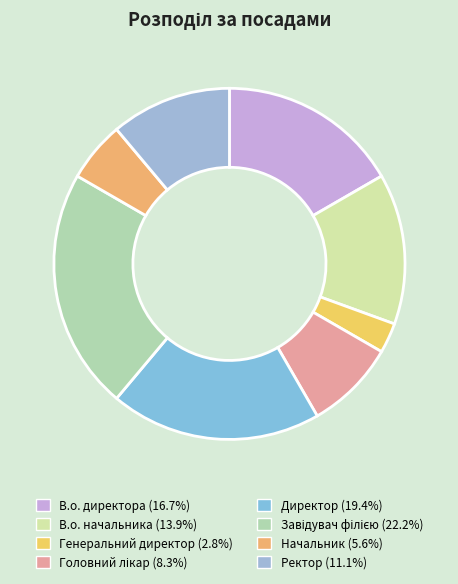

Is it true that В.о. директора is 26% of the pie?

False